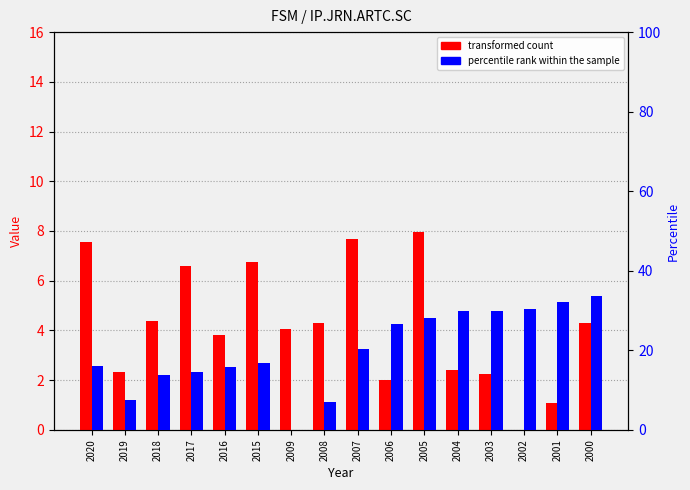

How many bars are there in each group?

2